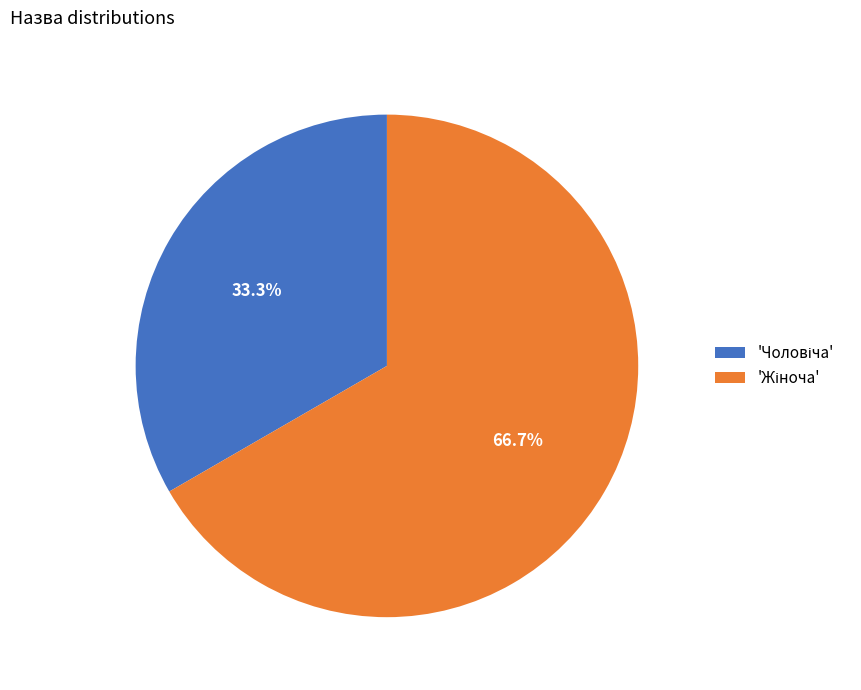

Is there a majority slice in this chart?

Yes